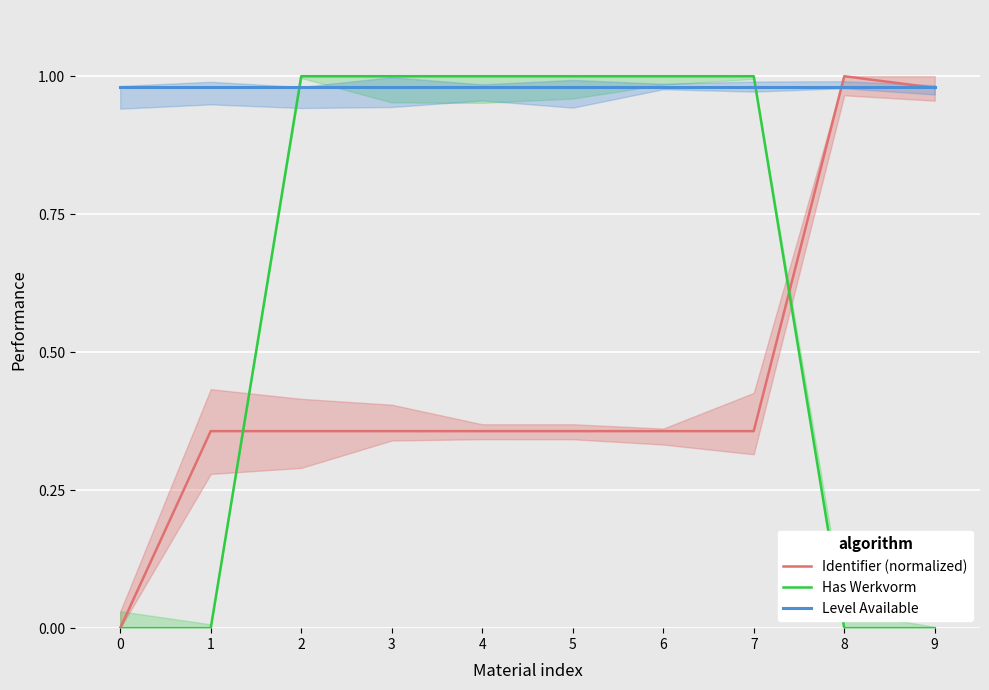

Is it true that Identifier (normalized) equals 0.1 at 7?

False